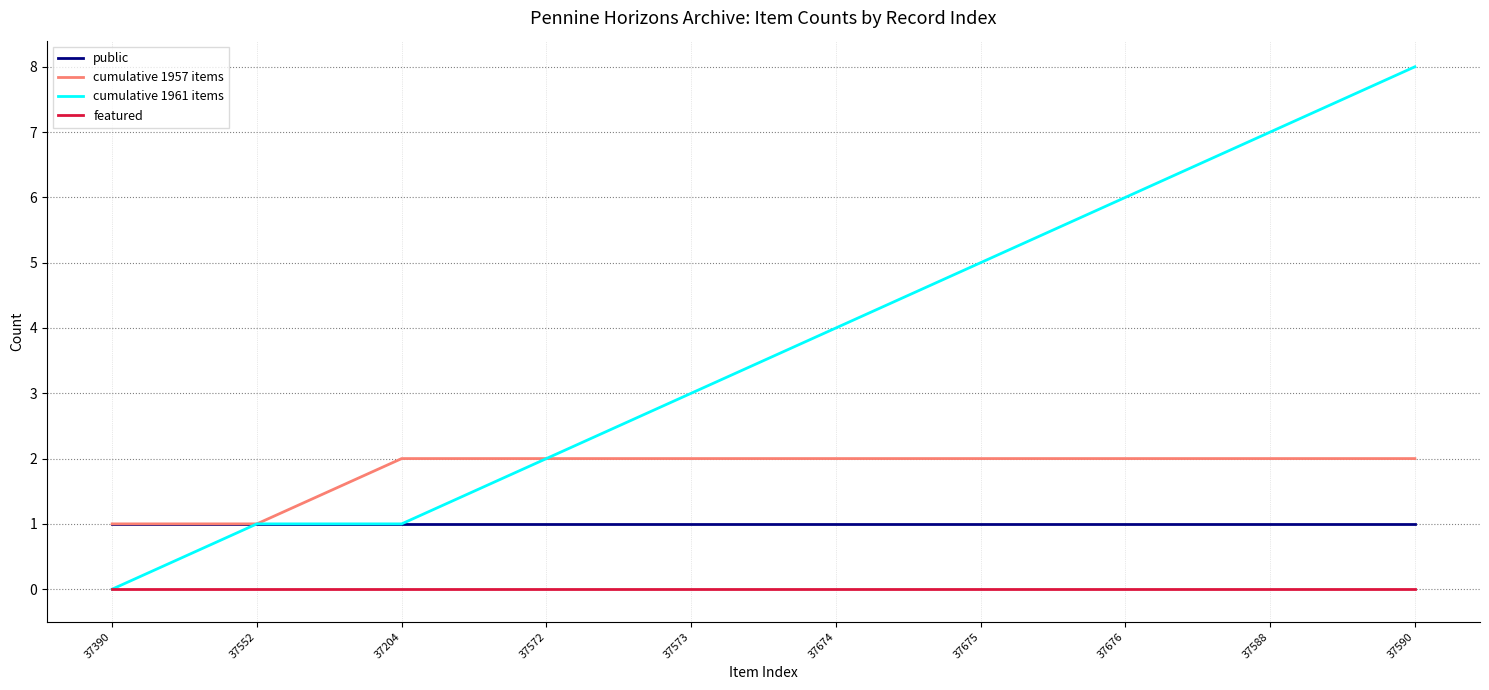

What is the maximum value shown in the chart?

8